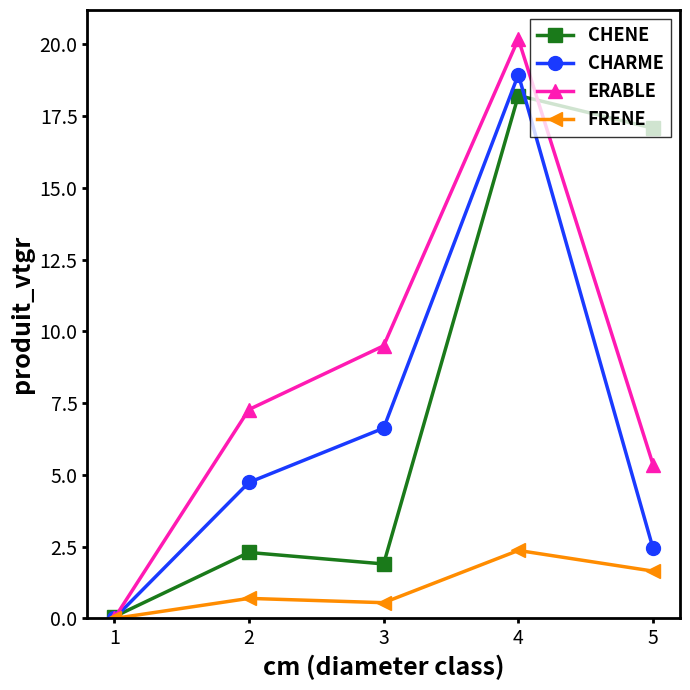

What value does the CHARME series have at 5?

2.4